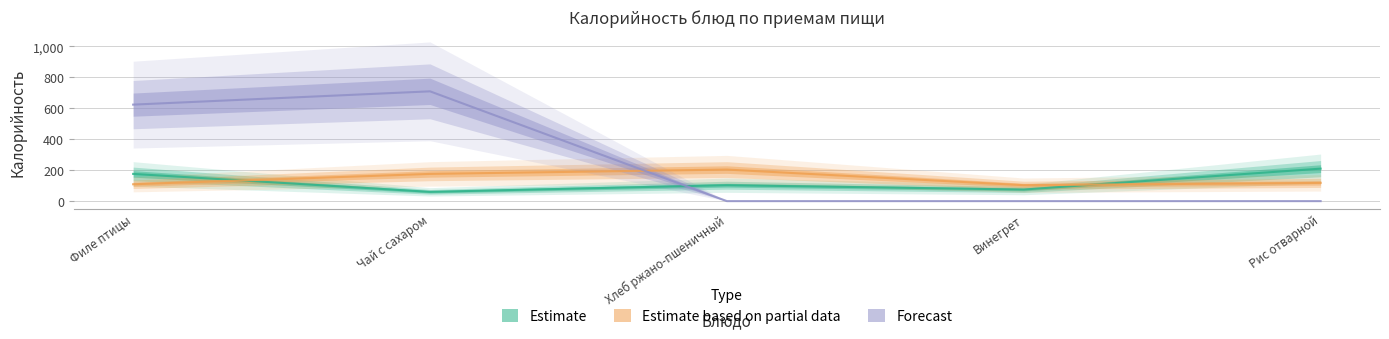

Between Хлеб ржано-пшеничный and Рис отварной, which series saw the biggest shift?

Estimate